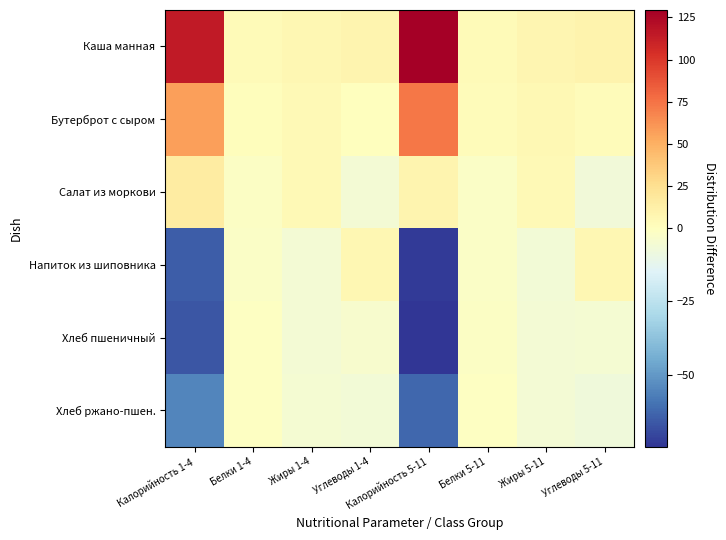

Reading left to right, extract all data points from this chart.

Каша манная: Калорийность 1-4=114.5	Белки 1-4=3.3	Жиры 1-4=6.9	Углеводы 1-4=8.4	Калорийность 5-11=129.4	Белки 5-11=3.7	Жиры 5-11=7.7	Углеводы 5-11=9.9
Бутерброт с сыром: Калорийность 1-4=56.8	Белки 1-4=1.8	Жиры 1-4=4.6	Углеводы 1-4=0.9	Калорийность 5-11=73.1	Белки 5-11=2.2	Жиры 5-11=5.6	Углеводы 5-11=2.3
Салат из моркови: Калорийность 1-4=16.0	Белки 1-4=-1.6	Жиры 1-4=4.6	Углеводы 1-4=-5.8	Калорийность 5-11=8.2	Белки 5-11=-1.8	Жиры 5-11=4.2	Углеводы 5-11=-6.5
Напиток из шиповника: Калорийность 1-4=-65.2	Белки 1-4=-1.8	Жиры 1-4=-5.5	Углеводы 1-4=7.0	Калорийность 5-11=-73.0	Белки 5-11=-2.0	Жиры 5-11=-6.0	Углеводы 5-11=6.2
Хлеб пшеничный: Калорийность 1-4=-66.9	Белки 1-4=-1.0	Жиры 1-4=-5.3	Углеводы 1-4=-4.0	Калорийность 5-11=-74.7	Белки 5-11=-1.2	Жиры 5-11=-5.8	Углеводы 5-11=-4.8
Хлеб ржано-пшен.: Калорийность 1-4=-55.1	Белки 1-4=-0.7	Жиры 1-4=-5.2	Углеводы 1-4=-6.4	Калорийность 5-11=-62.9	Белки 5-11=-0.9	Жиры 5-11=-5.7	Углеводы 5-11=-7.1